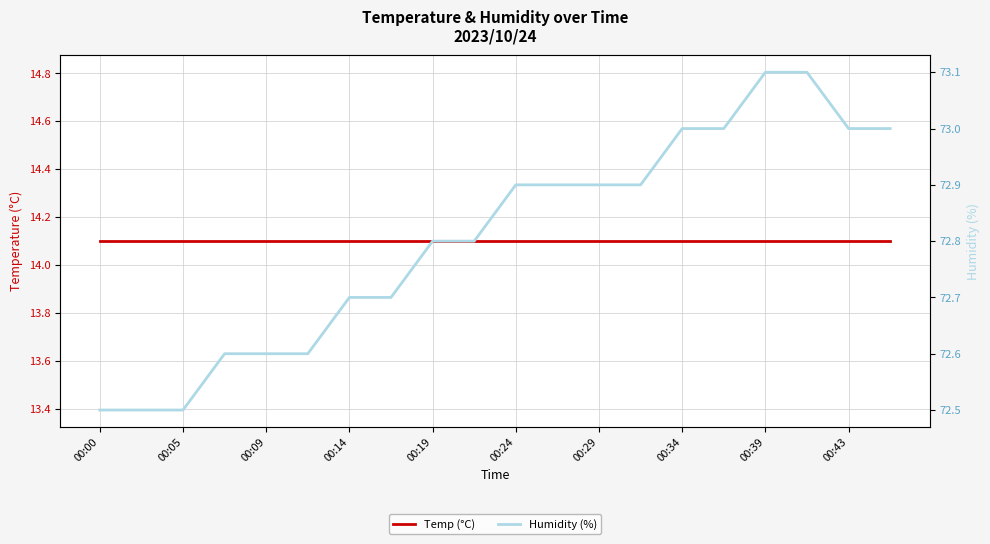

At 19, list the series in order from smallest to largest.

Temp (°C), Humidity (%)